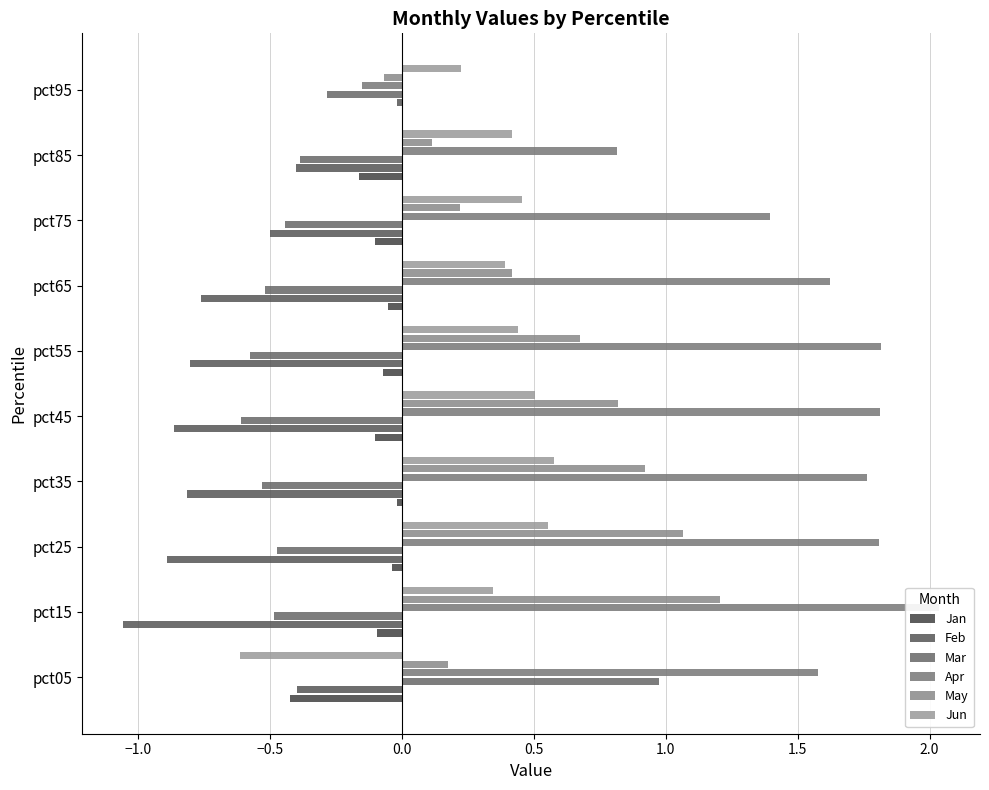

What are all the series names shown in the legend?

Jan, Feb, Mar, Apr, May, Jun